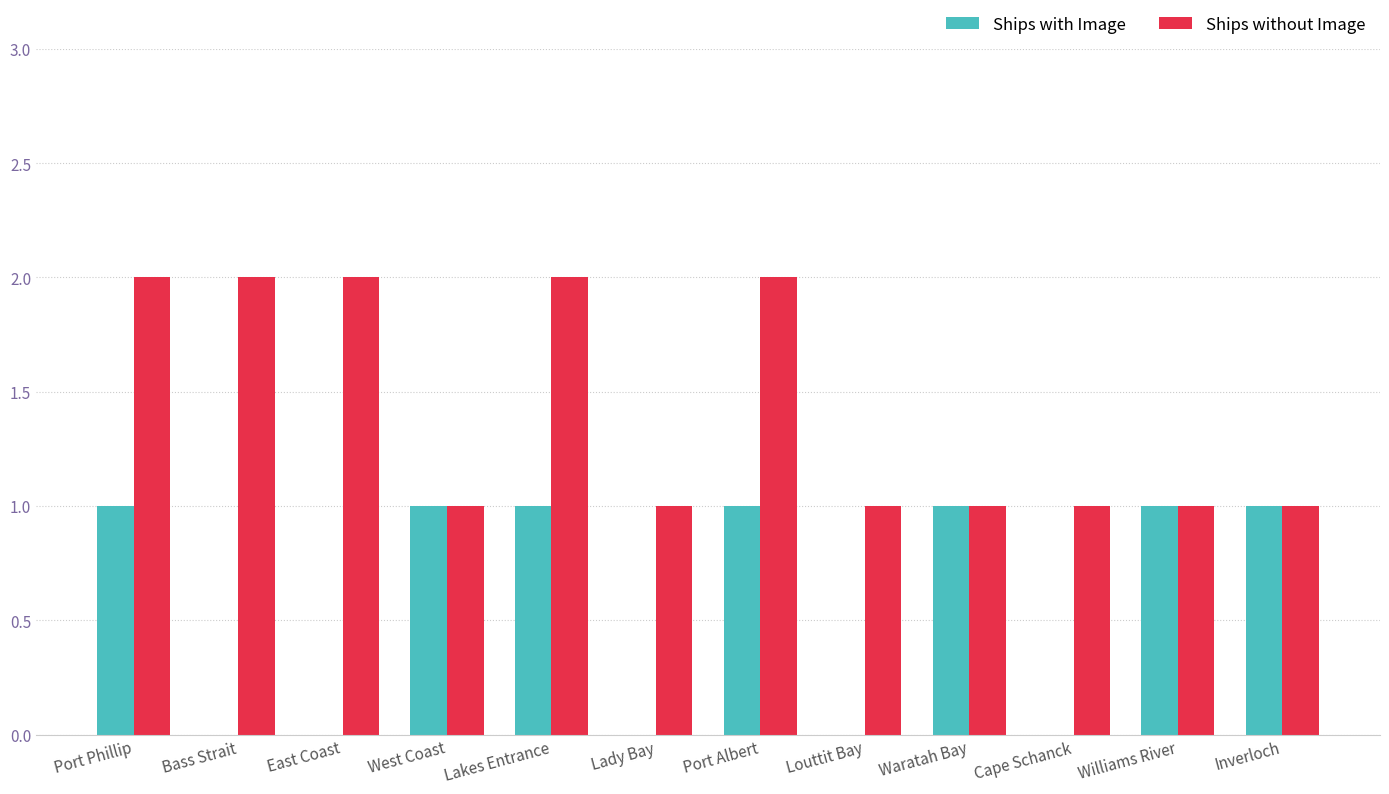

Which series changed the most between Bass Strait and Cape Schanck?

Ships without Image